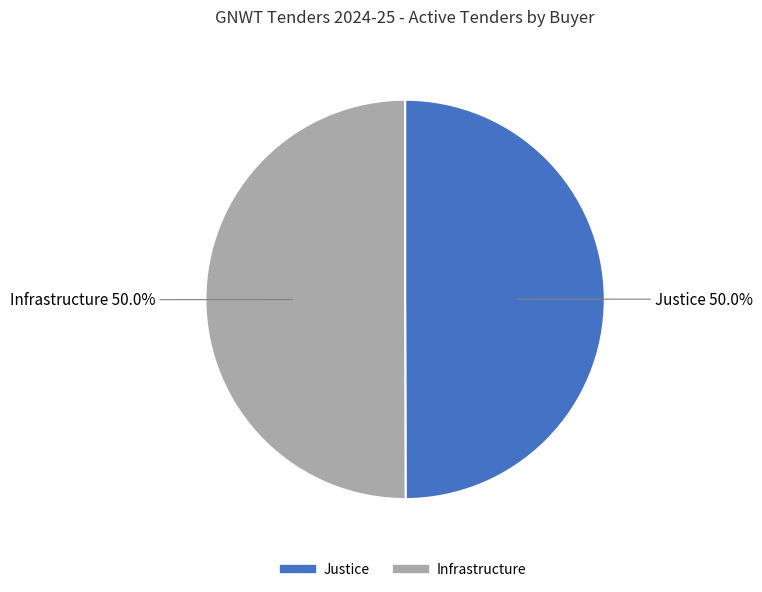

What is the ratio of the value at Justice to the value at Infrastructure?

1.0